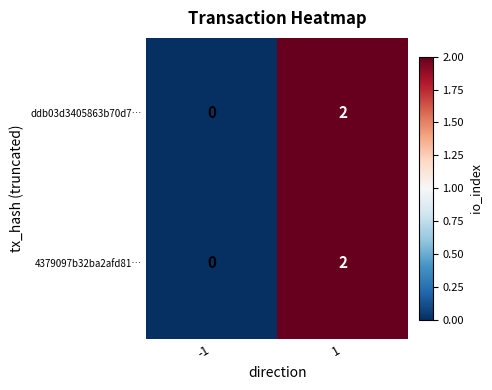

At which category is the sum across all series the highest?

1